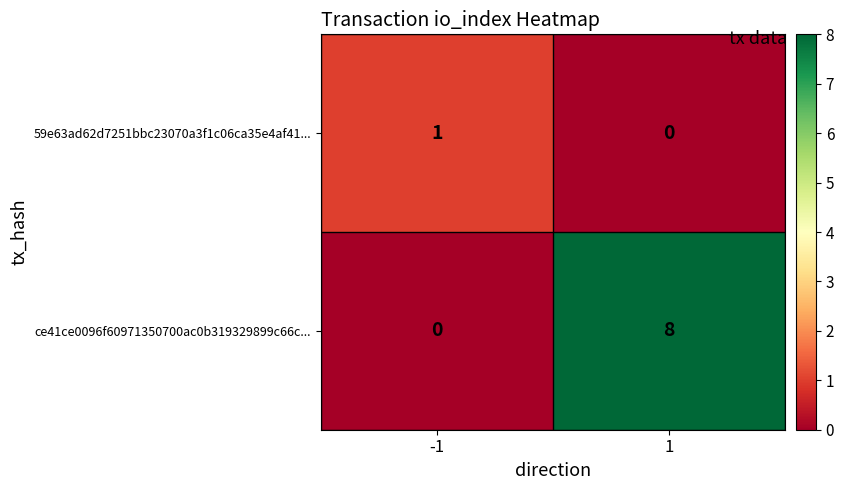

What is the maximum value for ce41ce0096f60971350700ac0b319329899c66c...?

8